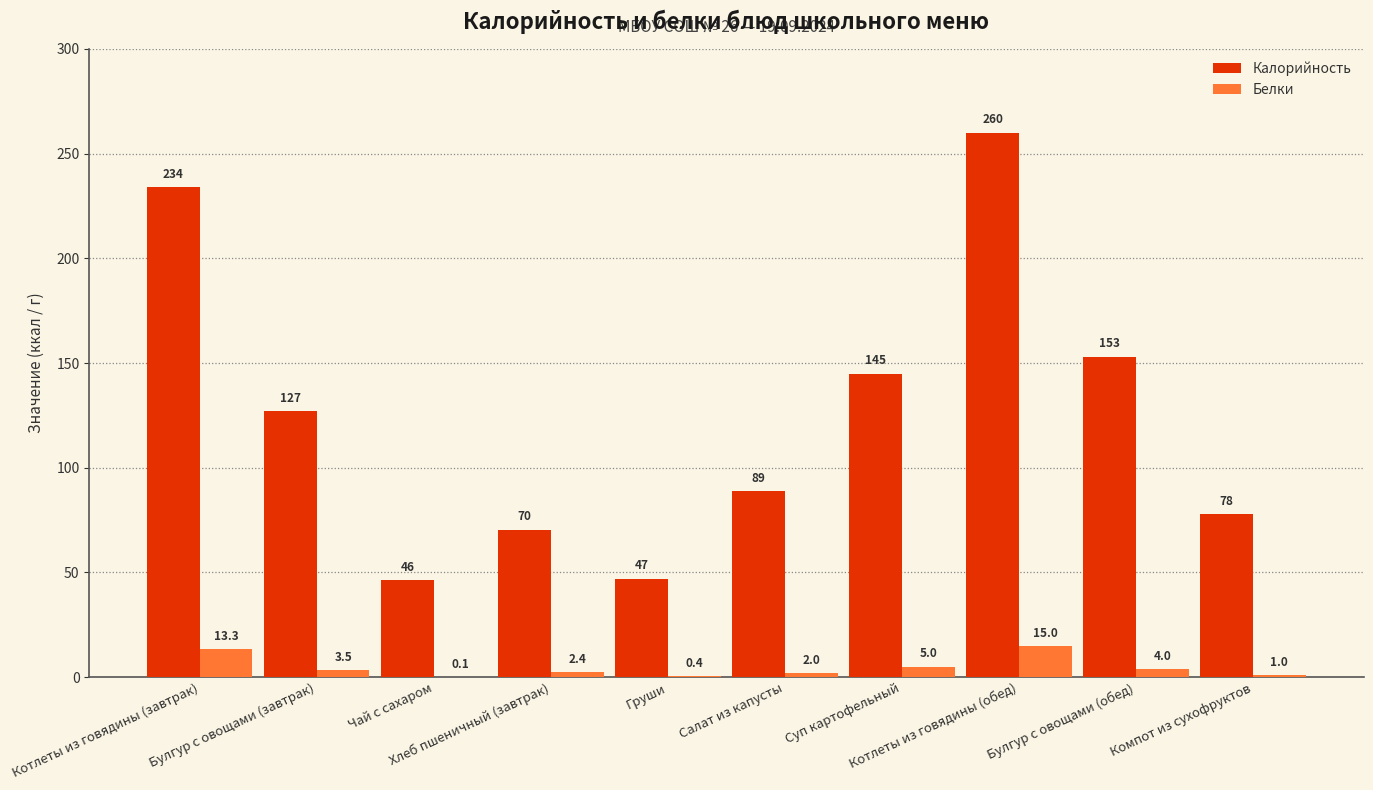

Are the bars horizontal?

No